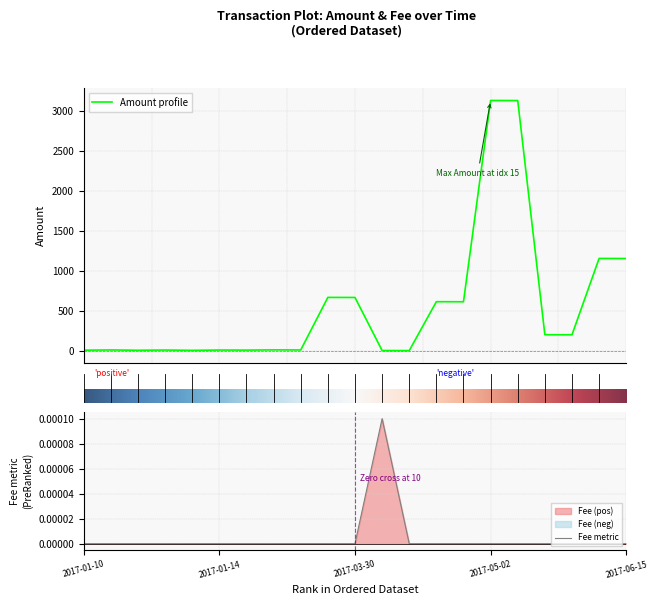

The value of Amount at 2017-01-10 is 3.0. True or false?

False